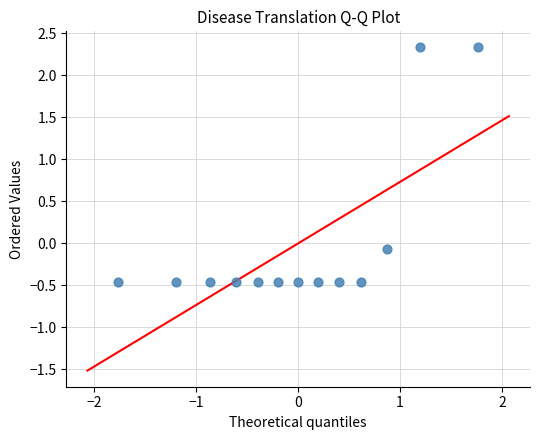

What is the range of Y values (max minus min)?

2.8